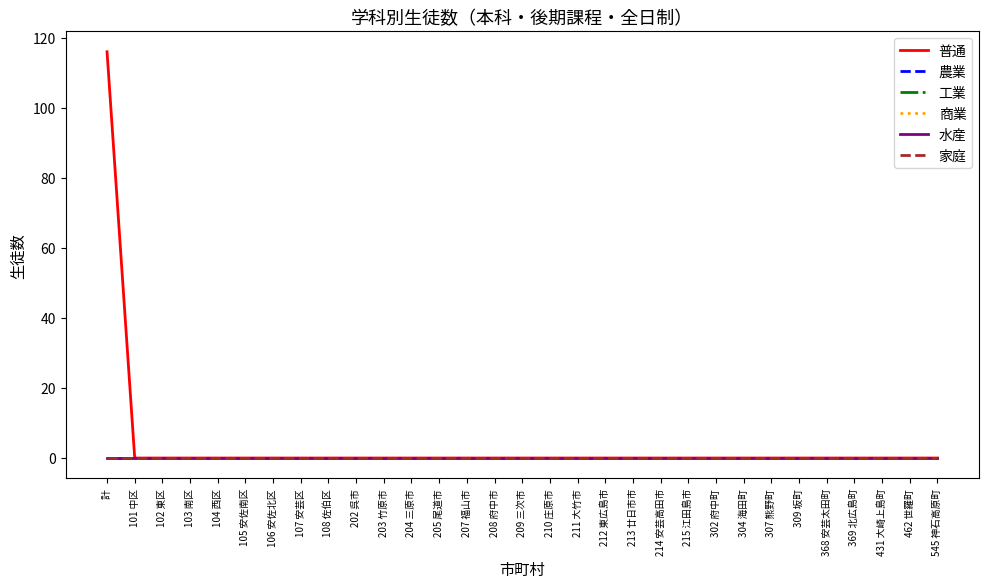

Reading left to right, what are all the values shown in this chart?

普通: 計=116	101 中区=0	102 東区=0	103 南区=0	104 西区=0	105 安佐南区=0	106 安佐北区=0	107 安芸区=0	108 佐伯区=0	202 呉市=0	203 竹原市=0	204 三原市=0	205 尾道市=0	207 福山市=0	208 府中市=0	209 三次市=0	210 庄原市=0	211 大竹市=0	212 東広島市=0	213 廿日市市=0	214 安芸高田市=0	215 江田島市=0	302 府中町=0	304 海田町=0	307 熊野町=0	309 坂町=0	368 安芸太田町=0	369 北広島町=0	431 大崎上島町=0	462 世羅町=0	545 神石高原町=0
農業: 計=0	101 中区=0	102 東区=0	103 南区=0	104 西区=0	105 安佐南区=0	106 安佐北区=0	107 安芸区=0	108 佐伯区=0	202 呉市=0	203 竹原市=0	204 三原市=0	205 尾道市=0	207 福山市=0	208 府中市=0	209 三次市=0	210 庄原市=0	211 大竹市=0	212 東広島市=0	213 廿日市市=0	214 安芸高田市=0	215 江田島市=0	302 府中町=0	304 海田町=0	307 熊野町=0	309 坂町=0	368 安芸太田町=0	369 北広島町=0	431 大崎上島町=0	462 世羅町=0	545 神石高原町=0
工業: 計=0	101 中区=0	102 東区=0	103 南区=0	104 西区=0	105 安佐南区=0	106 安佐北区=0	107 安芸区=0	108 佐伯区=0	202 呉市=0	203 竹原市=0	204 三原市=0	205 尾道市=0	207 福山市=0	208 府中市=0	209 三次市=0	210 庄原市=0	211 大竹市=0	212 東広島市=0	213 廿日市市=0	214 安芸高田市=0	215 江田島市=0	302 府中町=0	304 海田町=0	307 熊野町=0	309 坂町=0	368 安芸太田町=0	369 北広島町=0	431 大崎上島町=0	462 世羅町=0	545 神石高原町=0
商業: 計=0	101 中区=0	102 東区=0	103 南区=0	104 西区=0	105 安佐南区=0	106 安佐北区=0	107 安芸区=0	108 佐伯区=0	202 呉市=0	203 竹原市=0	204 三原市=0	205 尾道市=0	207 福山市=0	208 府中市=0	209 三次市=0	210 庄原市=0	211 大竹市=0	212 東広島市=0	213 廿日市市=0	214 安芸高田市=0	215 江田島市=0	302 府中町=0	304 海田町=0	307 熊野町=0	309 坂町=0	368 安芸太田町=0	369 北広島町=0	431 大崎上島町=0	462 世羅町=0	545 神石高原町=0
水産: 計=0	101 中区=0	102 東区=0	103 南区=0	104 西区=0	105 安佐南区=0	106 安佐北区=0	107 安芸区=0	108 佐伯区=0	202 呉市=0	203 竹原市=0	204 三原市=0	205 尾道市=0	207 福山市=0	208 府中市=0	209 三次市=0	210 庄原市=0	211 大竹市=0	212 東広島市=0	213 廿日市市=0	214 安芸高田市=0	215 江田島市=0	302 府中町=0	304 海田町=0	307 熊野町=0	309 坂町=0	368 安芸太田町=0	369 北広島町=0	431 大崎上島町=0	462 世羅町=0	545 神石高原町=0
家庭: 計=0	101 中区=0	102 東区=0	103 南区=0	104 西区=0	105 安佐南区=0	106 安佐北区=0	107 安芸区=0	108 佐伯区=0	202 呉市=0	203 竹原市=0	204 三原市=0	205 尾道市=0	207 福山市=0	208 府中市=0	209 三次市=0	210 庄原市=0	211 大竹市=0	212 東広島市=0	213 廿日市市=0	214 安芸高田市=0	215 江田島市=0	302 府中町=0	304 海田町=0	307 熊野町=0	309 坂町=0	368 安芸太田町=0	369 北広島町=0	431 大崎上島町=0	462 世羅町=0	545 神石高原町=0